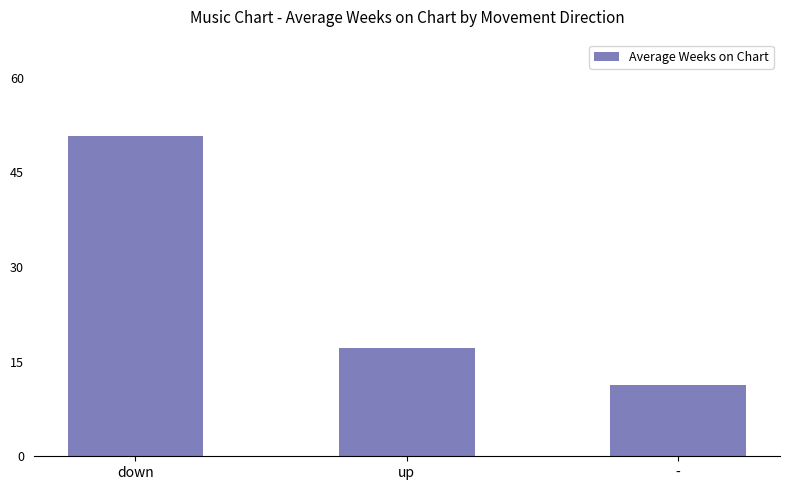

Where is the data nearest to the value 31?

up